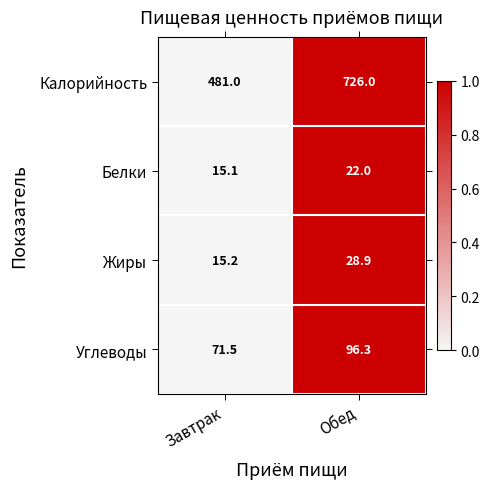

What is the total value across all series at Обед?

873.2